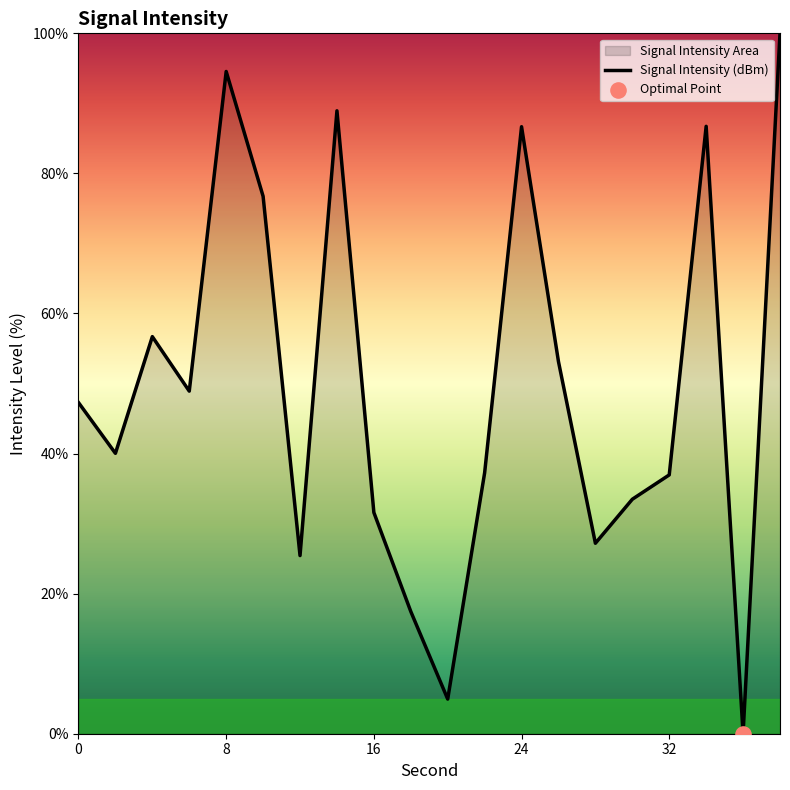

What is the maximum value shown in the chart?

100.0